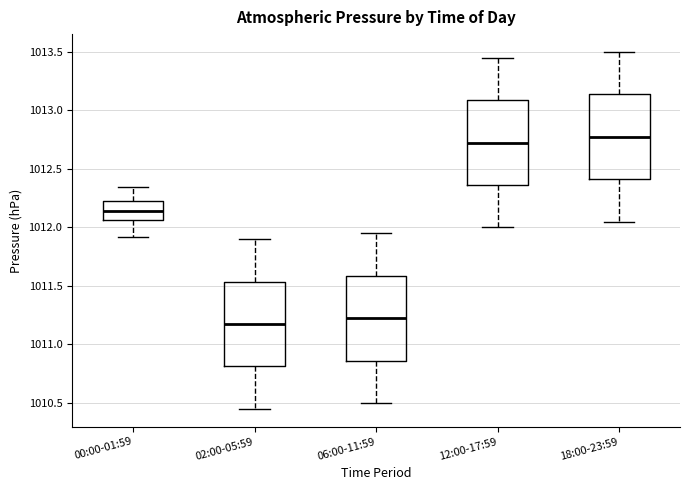

Reading left to right, read every box against the y-axis: the position of its median line, the range the box covers, and the ends of its whiskers. The values are not printed on the chart, so give them approximately, as read against the axis.

00:00-01:59: median 1012.15, box 1012.05 to 1012.25, whiskers 1011.90 to 1012.35
02:00-05:59: median 1011.20, box 1010.80 to 1011.55, whiskers 1010.45 to 1011.90
06:00-11:59: median 1011.25, box 1010.85 to 1011.60, whiskers 1010.50 to 1011.95
12:00-17:59: median 1012.75, box 1012.35 to 1013.10, whiskers 1012.00 to 1013.45
18:00-23:59: median 1012.80, box 1012.40 to 1013.15, whiskers 1012.05 to 1013.50